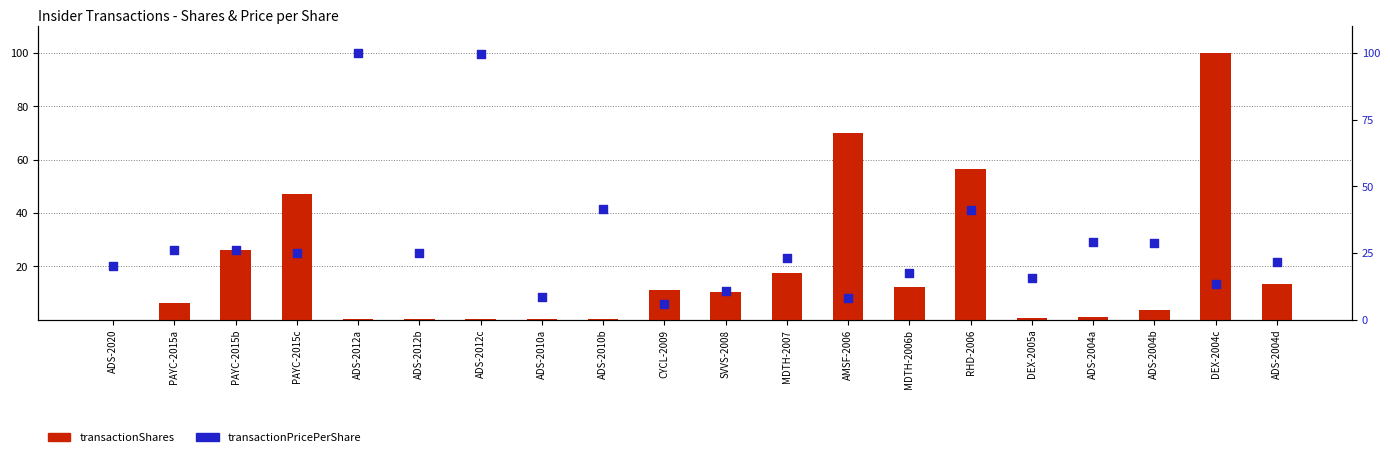

What is the total value across all series at MDTH-2007?

40.7